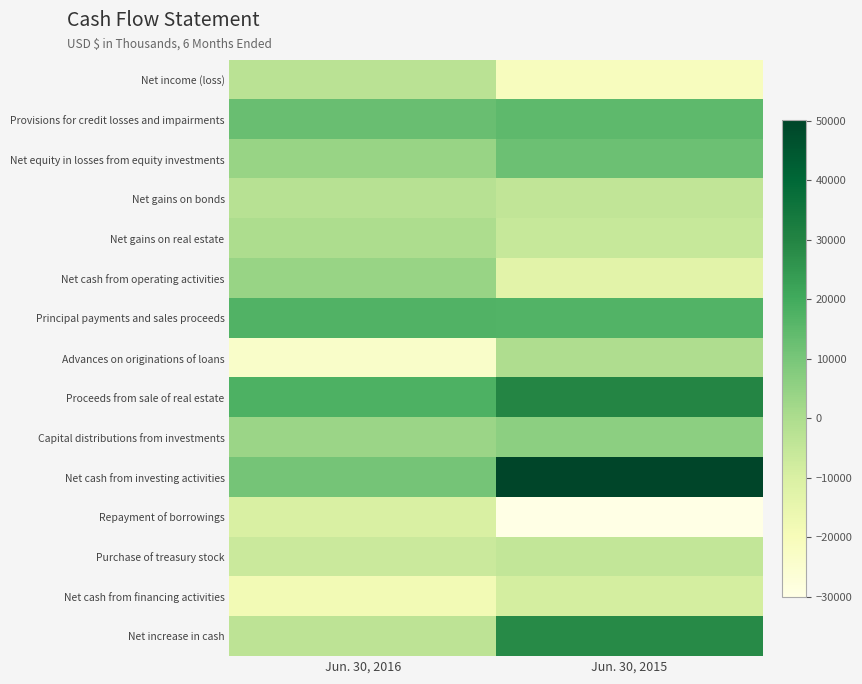

Reading left to right, transcribe all the data shown in this chart.

Net income (loss): Jun. 30, 2016=-2978	Jun. 30, 2015=-21019
Provisions for credit losses and impairments: Jun. 30, 2016=12769	Jun. 30, 2015=14753
Net equity in losses from equity investments: Jun. 30, 2016=4036	Jun. 30, 2015=12254
Net gains on bonds: Jun. 30, 2016=-2323	Jun. 30, 2015=-4375
Net gains on real estate: Jun. 30, 2016=-116	Jun. 30, 2015=-5770
Net cash from operating activities: Jun. 30, 2016=4042	Jun. 30, 2015=-12877
Principal payments and sales proceeds: Jun. 30, 2016=16984	Jun. 30, 2015=16740
Advances on originations of loans: Jun. 30, 2016=-23470	Jun. 30, 2015=-418
Proceeds from sale of real estate: Jun. 30, 2016=17804	Jun. 30, 2015=29662
Capital distributions from investments: Jun. 30, 2016=3407	Jun. 30, 2015=6135
Net cash from investing activities: Jun. 30, 2016=10613	Jun. 30, 2015=50180
Repayment of borrowings: Jun. 30, 2016=-10256	Jun. 30, 2015=-30004
Purchase of treasury stock: Jun. 30, 2016=-6544	Jun. 30, 2015=-4668
Net cash from financing activities: Jun. 30, 2016=-18215	Jun. 30, 2015=-8799
Net increase in cash: Jun. 30, 2016=-3560	Jun. 30, 2015=28504